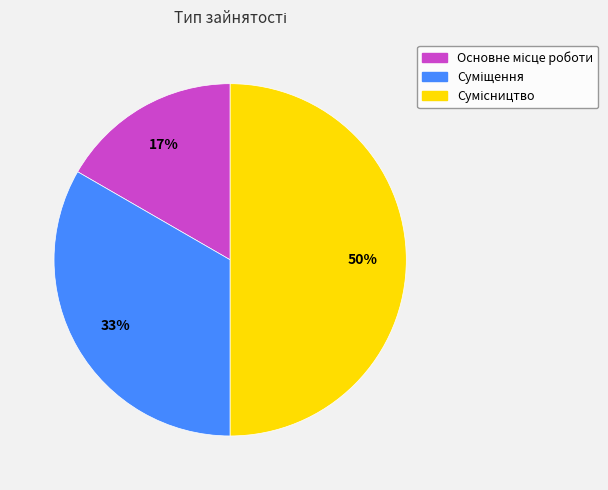

To the nearest percent, what is the average slice percentage?

33%